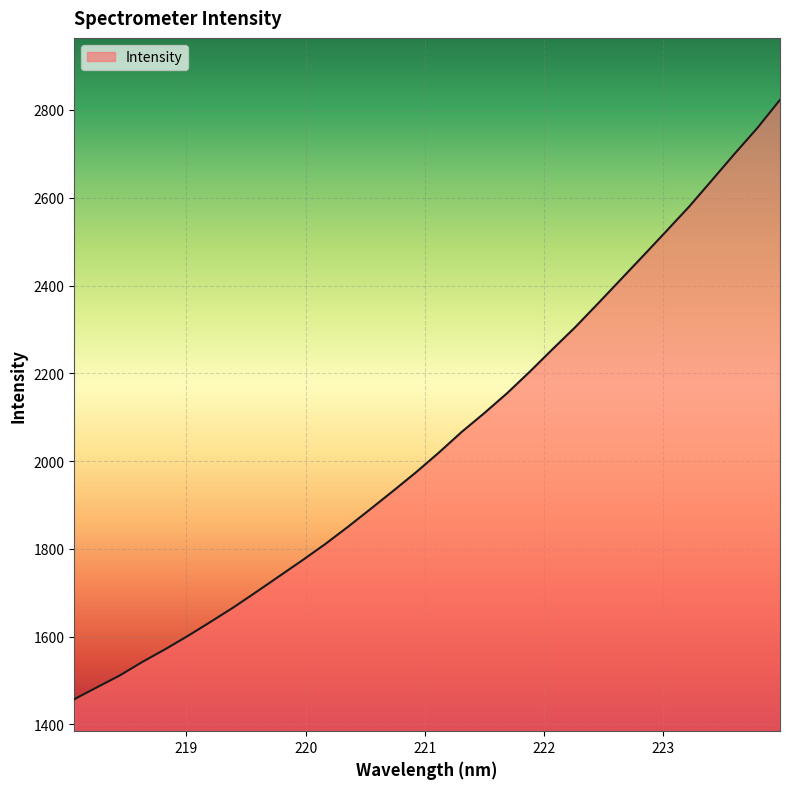

What is the greatest value displayed?

2823.0